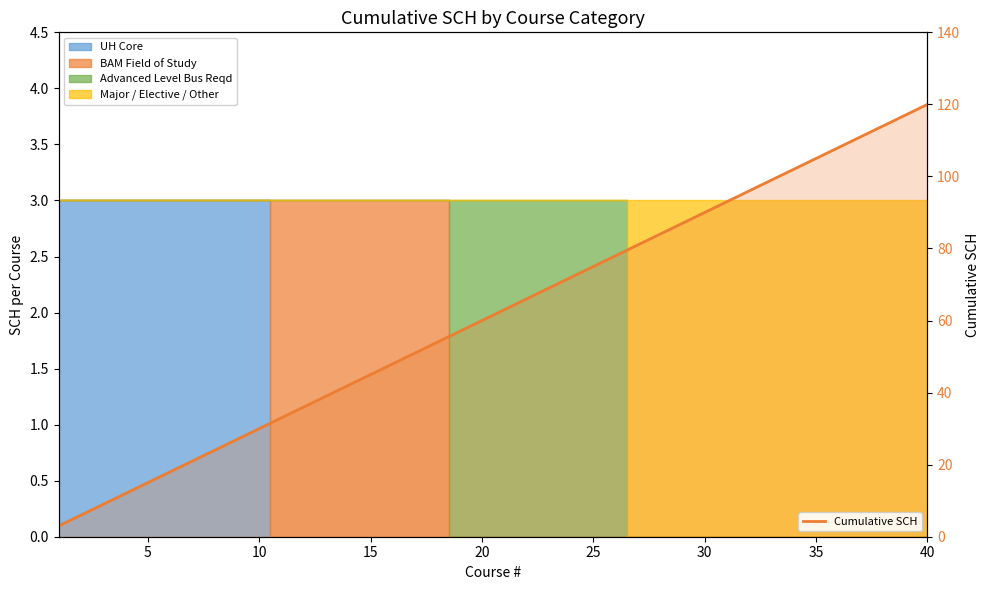

What is the maximum value for Cumulative SCH?

120